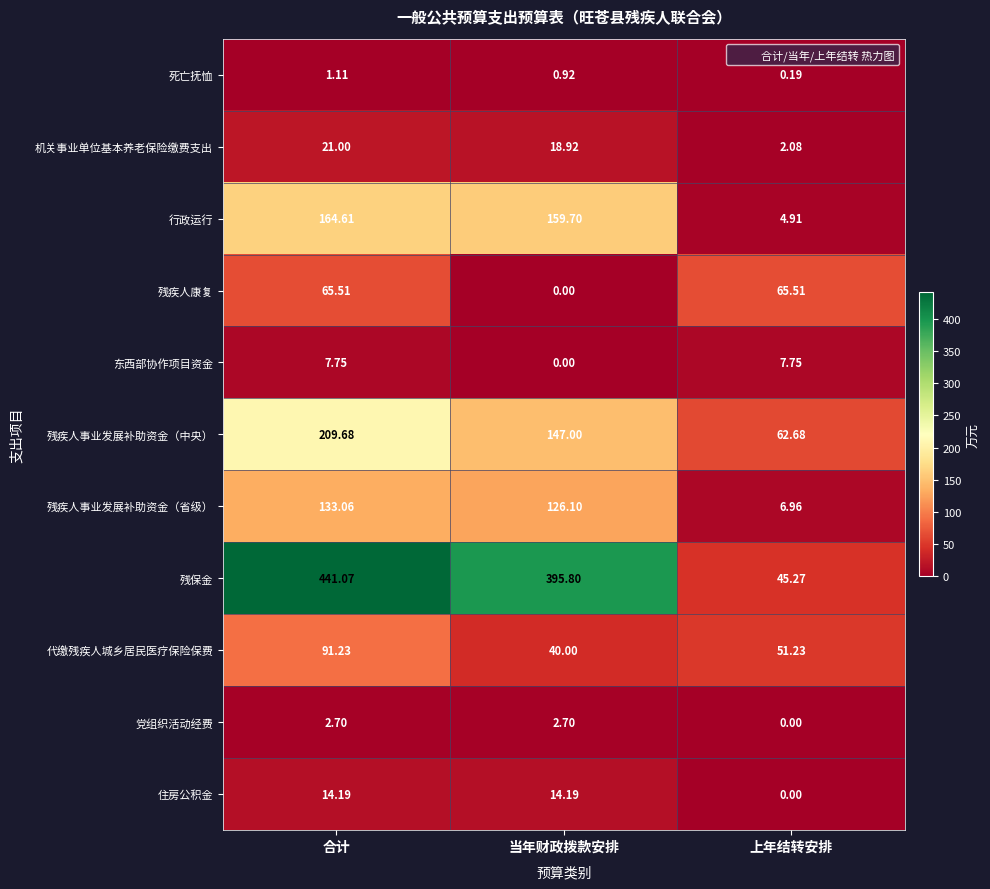

List the labels in order of 死亡抚恤 value, largest first.

合计, 当年财政拨款安排, 上年结转安排